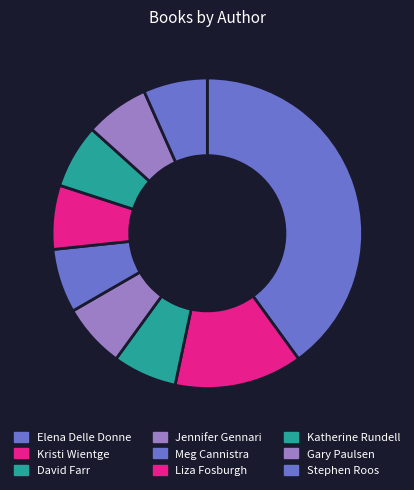

How many slices are in this pie chart?

9